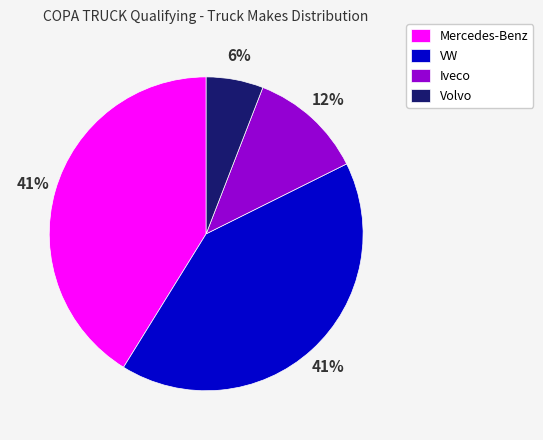

To the nearest percent, what portion does VW represent?

41%